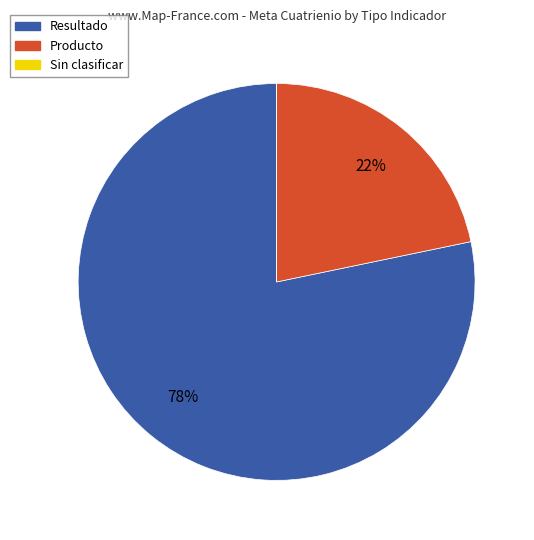

Does Producto account for over 50% of the chart?

No